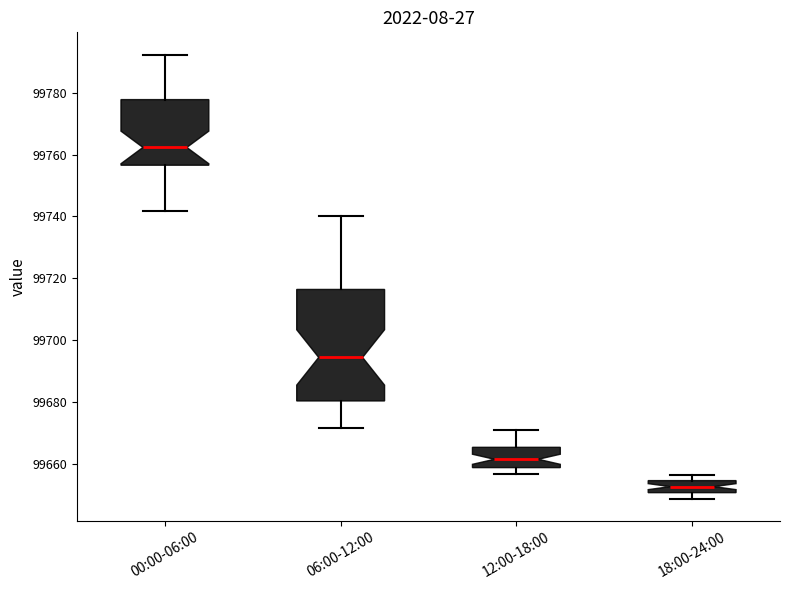

Reading left to right, transcribe this box plot: for each box, give where its median line is, the range the box spans, and where its two whiskers end, as read against the y-axis. The values are not printed on the chart, so give them approximately, as read against the axis.

00:00-06:00: median 99762, box 99756 to 99778, whiskers 99742 to 99792
06:00-12:00: median 99694, box 99680 to 99716, whiskers 99672 to 99740
12:00-18:00: median 99662, box 99658 to 99666, whiskers 99656 to 99670
18:00-24:00: median 99652, box 99650 to 99654, whiskers 99648 to 99656